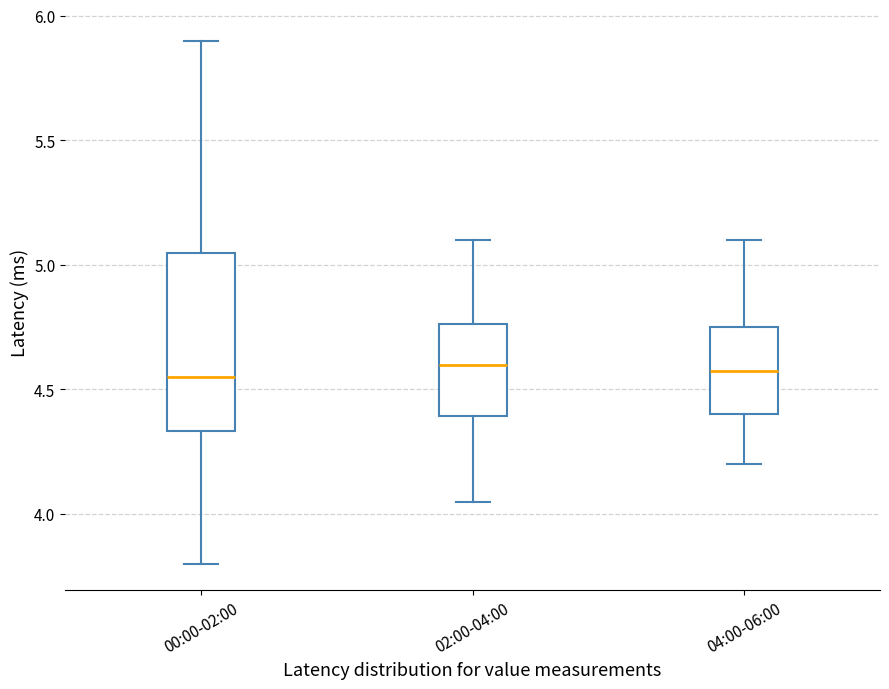

Comparing the boxes themselves (not the whiskers), which one is the tallest?

00:00-02:00